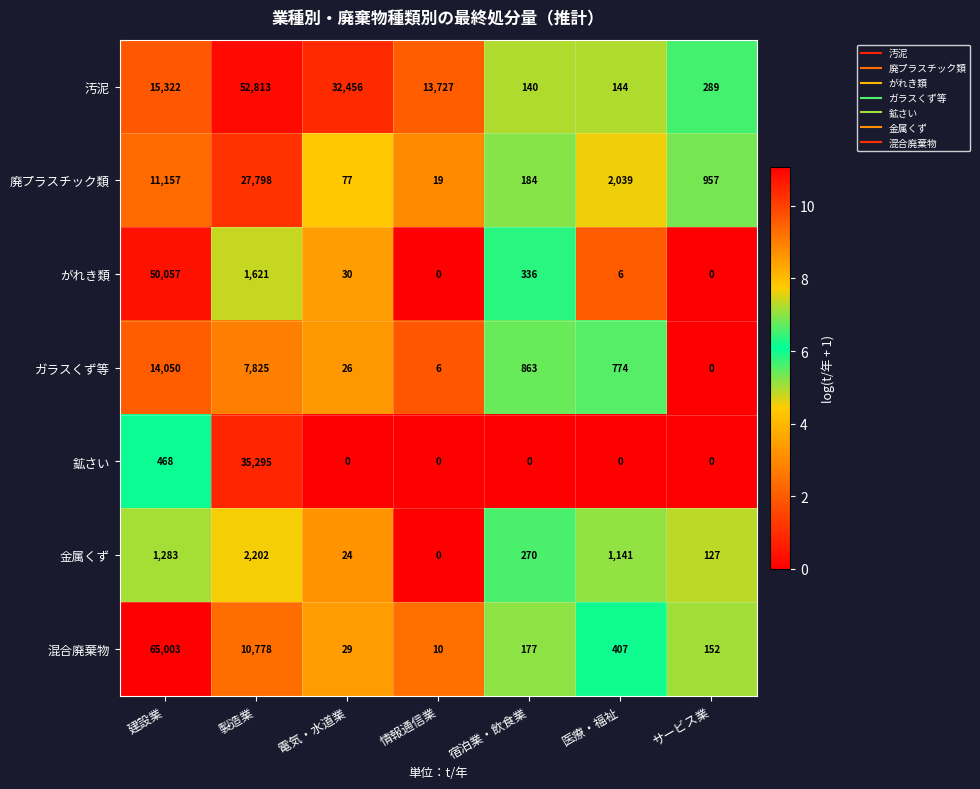

Which series has the largest total across all categories?

汚泥